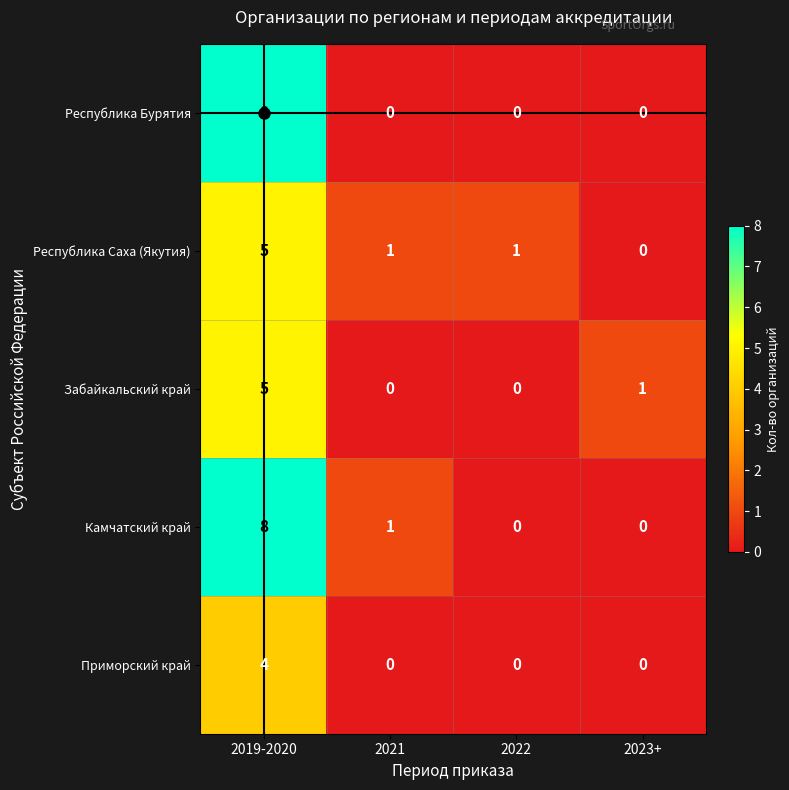

True or false: Республика Саха (Якутия) has a value of 0 at 2023+.

True